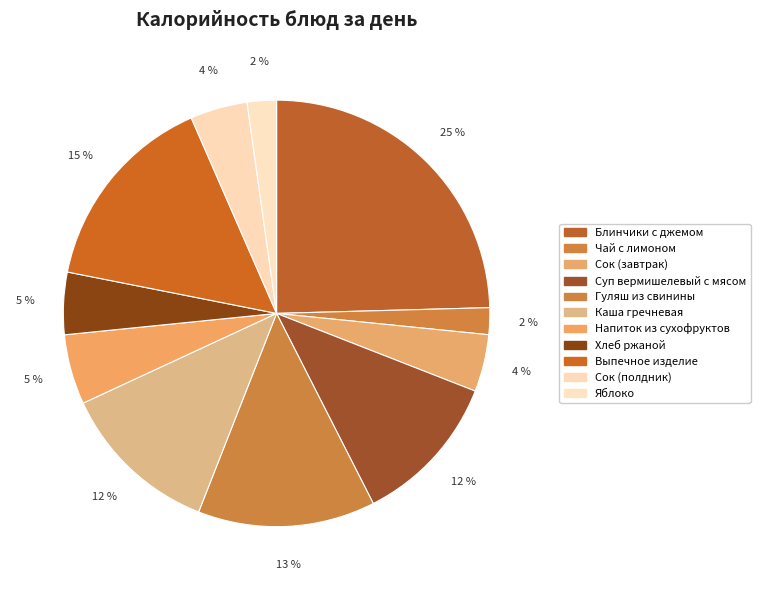

What percentage is NOT represented by Сок (завтрак)?

95.7%